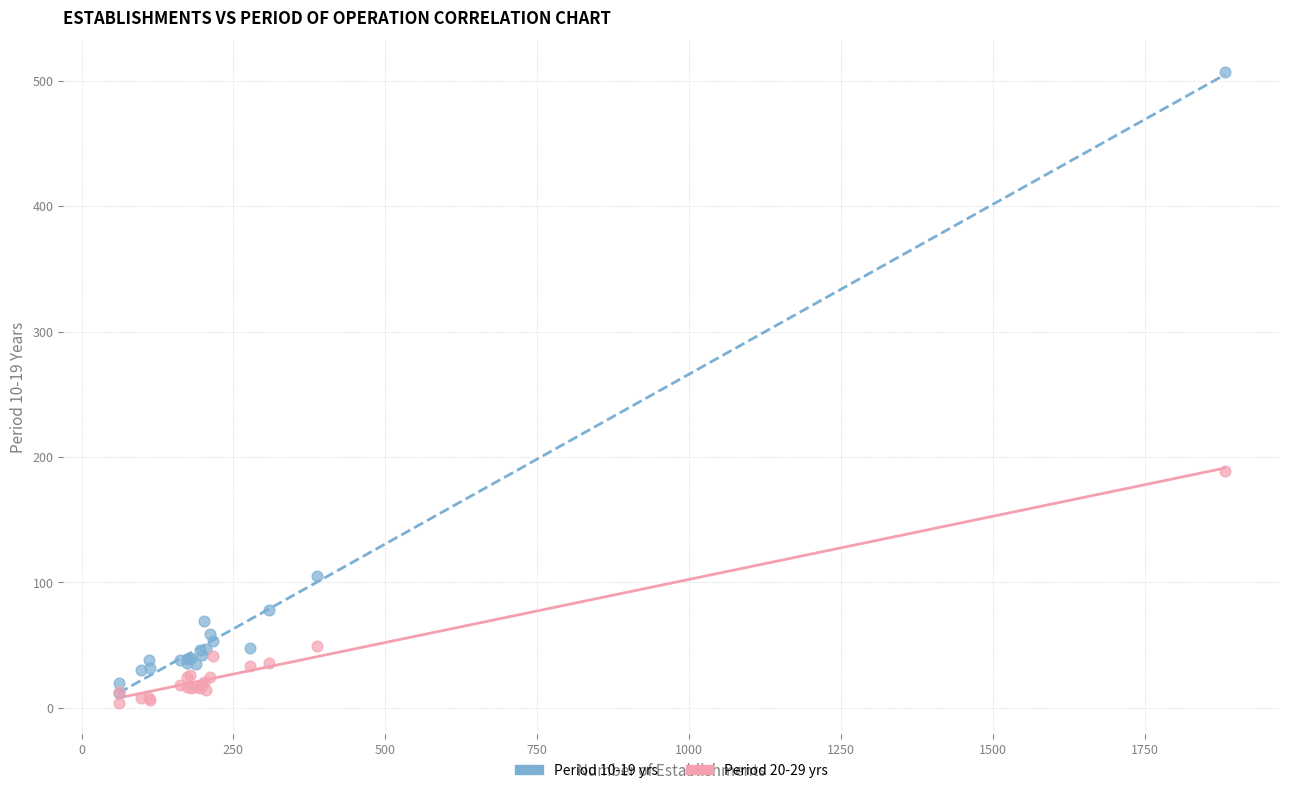

Across all series, what Y value is closest to 255?

189